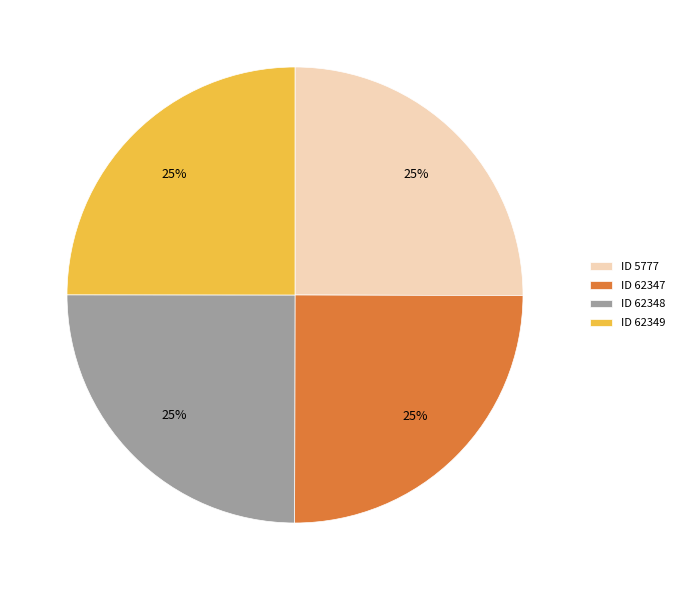

What percentage is the ID 5777 slice, to the nearest percent?

25%